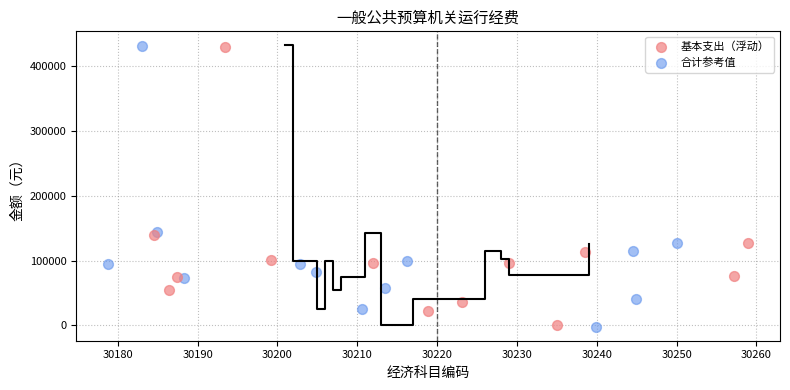

Which series has the widest spread of Y values?

合计参考值